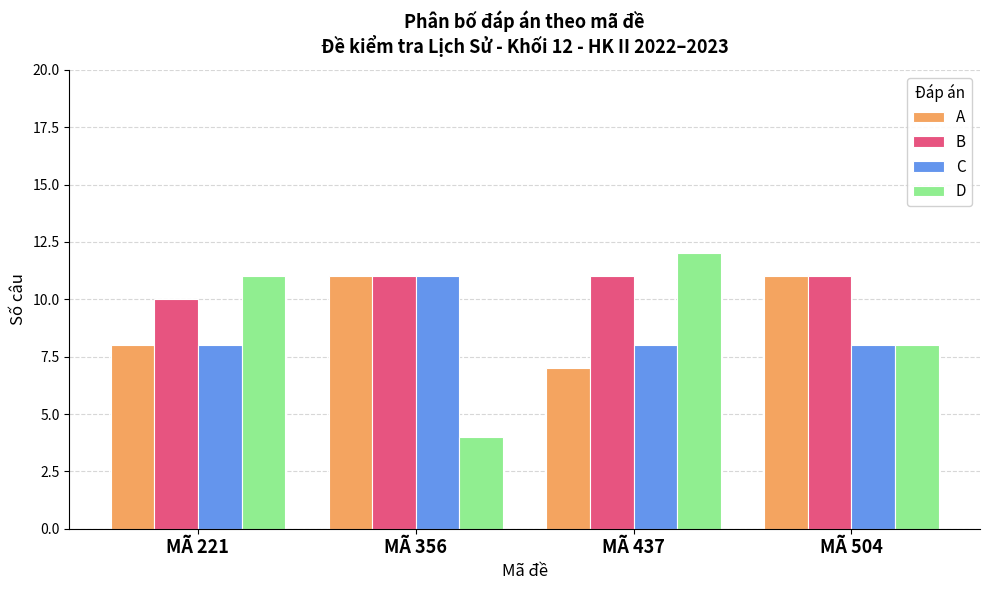

True or false: D has a value of 5 at MÃ 437.

False